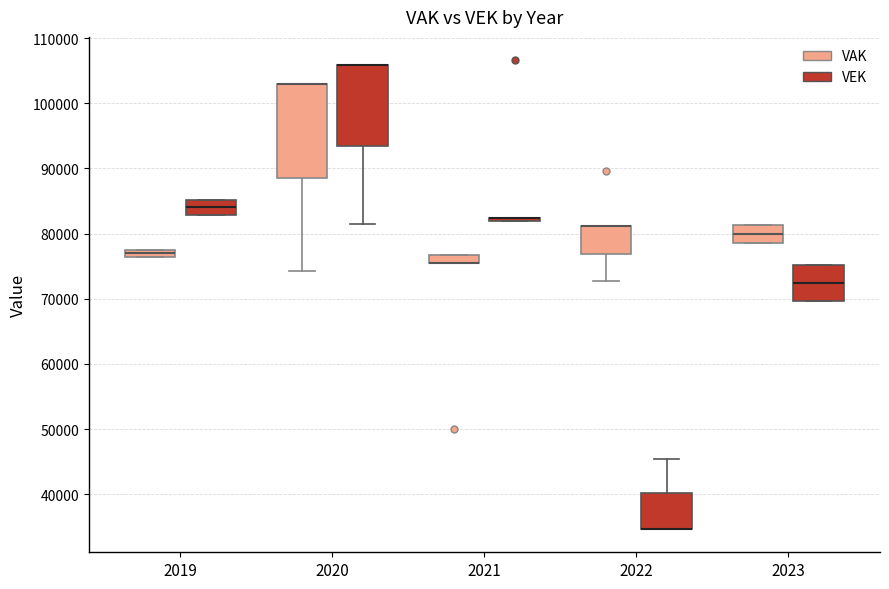

Which box is the tallest, from its lower edge to its upper edge?

2020 (VAK)